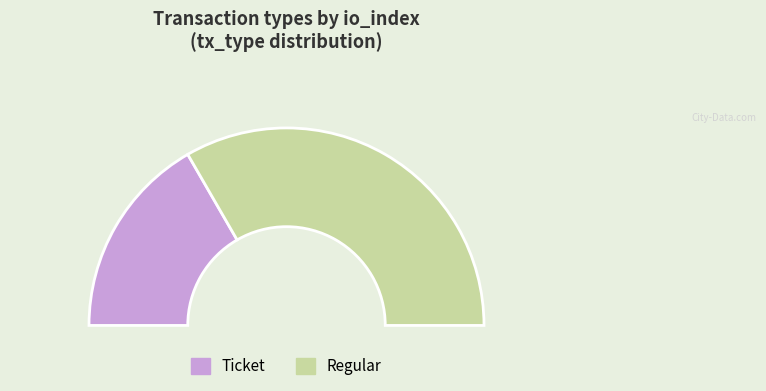

Combined, what portion of the pie is Ticket and Regular?

100.0%